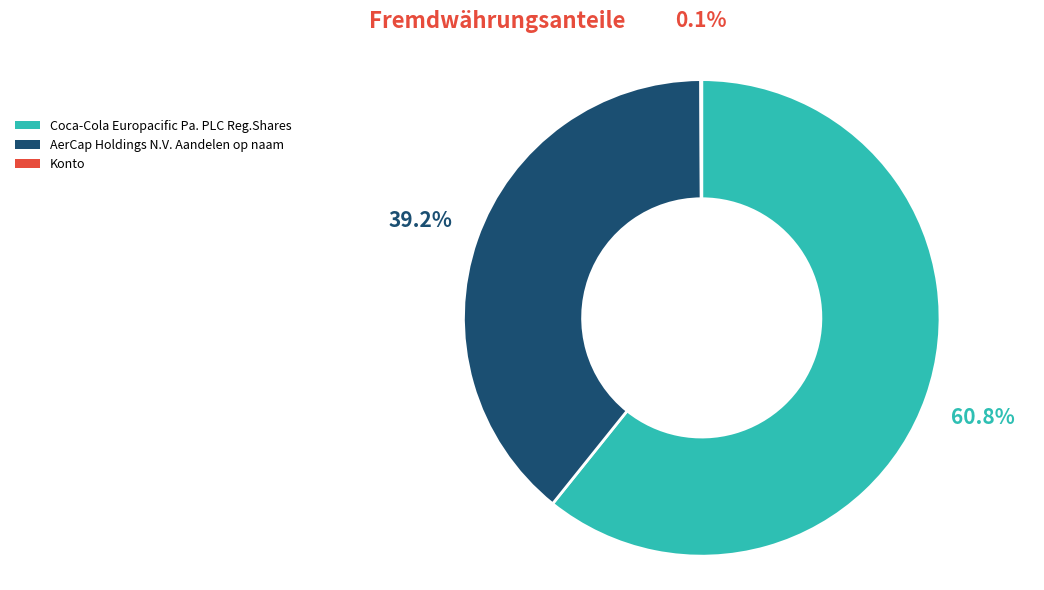

Which category has the biggest portion of the pie?

Coca-Cola Europacific Pa. PLC Reg.Shares